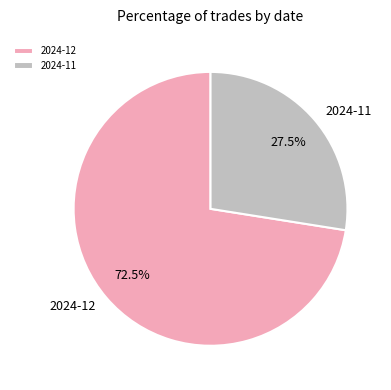

Count the number of slices in the pie.

2